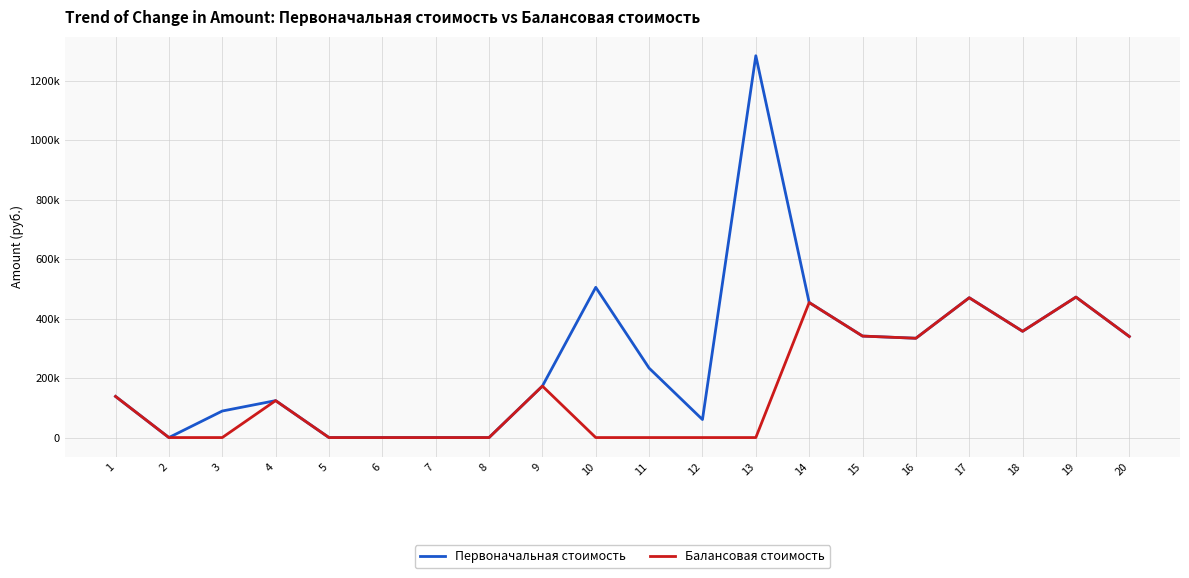

Which series has the widest spread of values?

Первоначальная стоимость